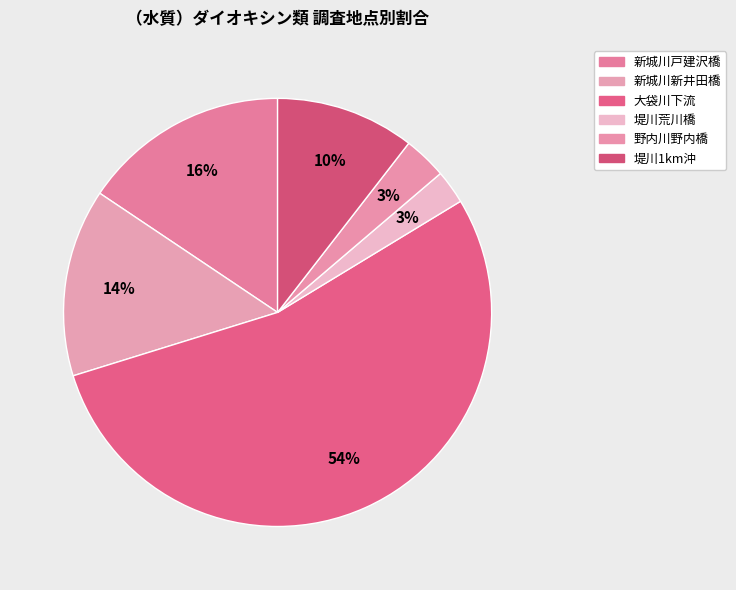

Rank the categories by value from highest to lowest.

大袋川下流, 新城川戸建沢橋, 新城川新井田橋, 堤川1km沖, 野内川野内橋, 堤川荒川橋